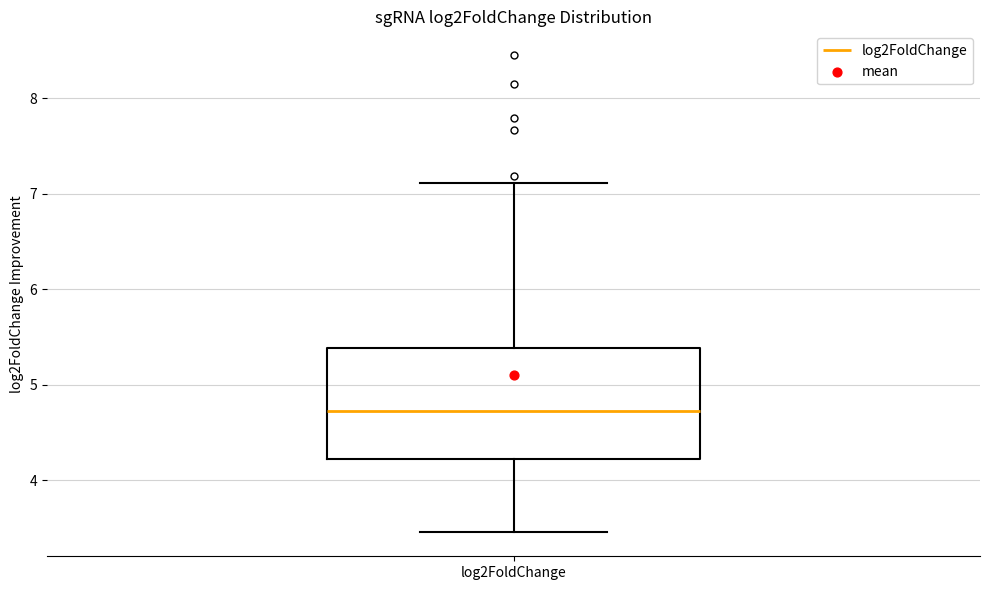

Where does the lower whisker of the box for log2FoldChange end on the y-axis? The values are not printed on the chart, so give them approximately, as read against the axis.

3.5